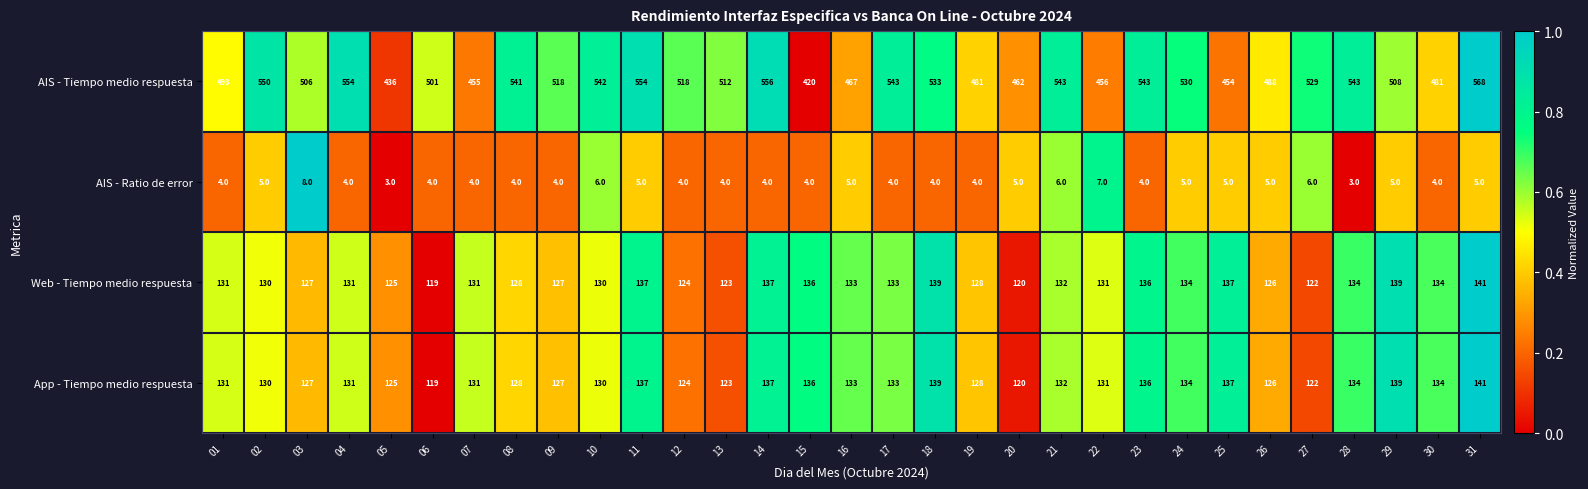

What is the sum of all AIS - Tiempo medio respuesta values?

15785